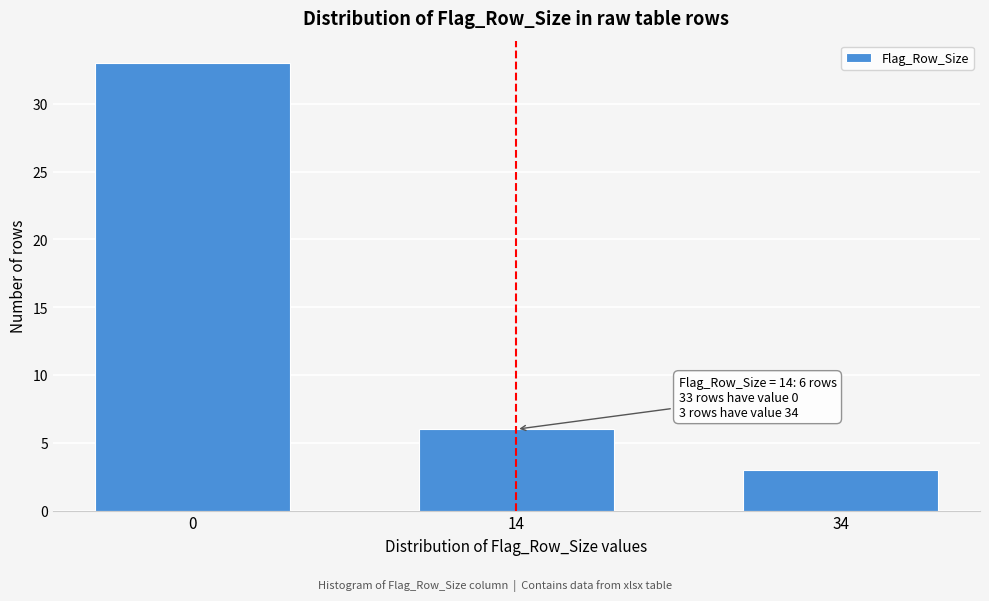

Reading left to right, what are all the values shown in this chart?

0=33	14=6	34=3